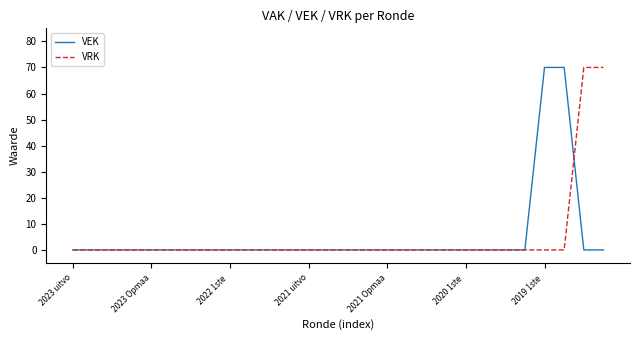

What is the highest value of the VRK series?

70